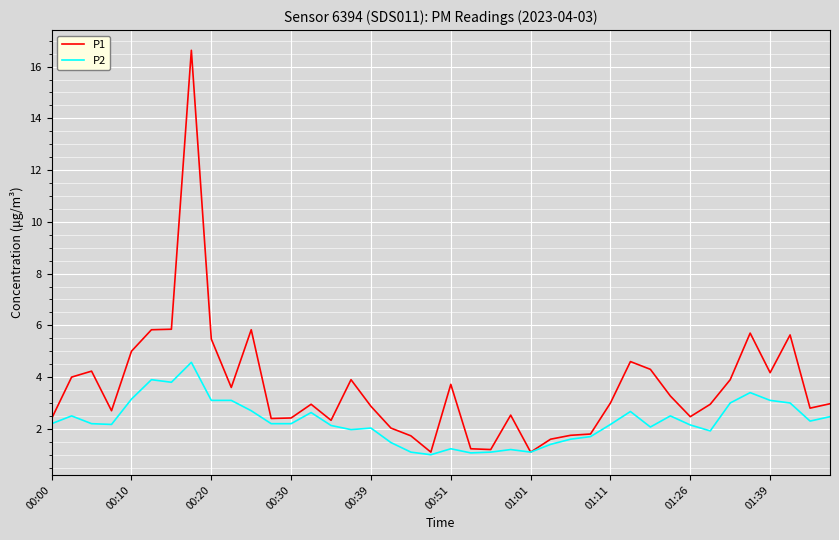

List the series in order of their peak value, highest first.

P1, P2